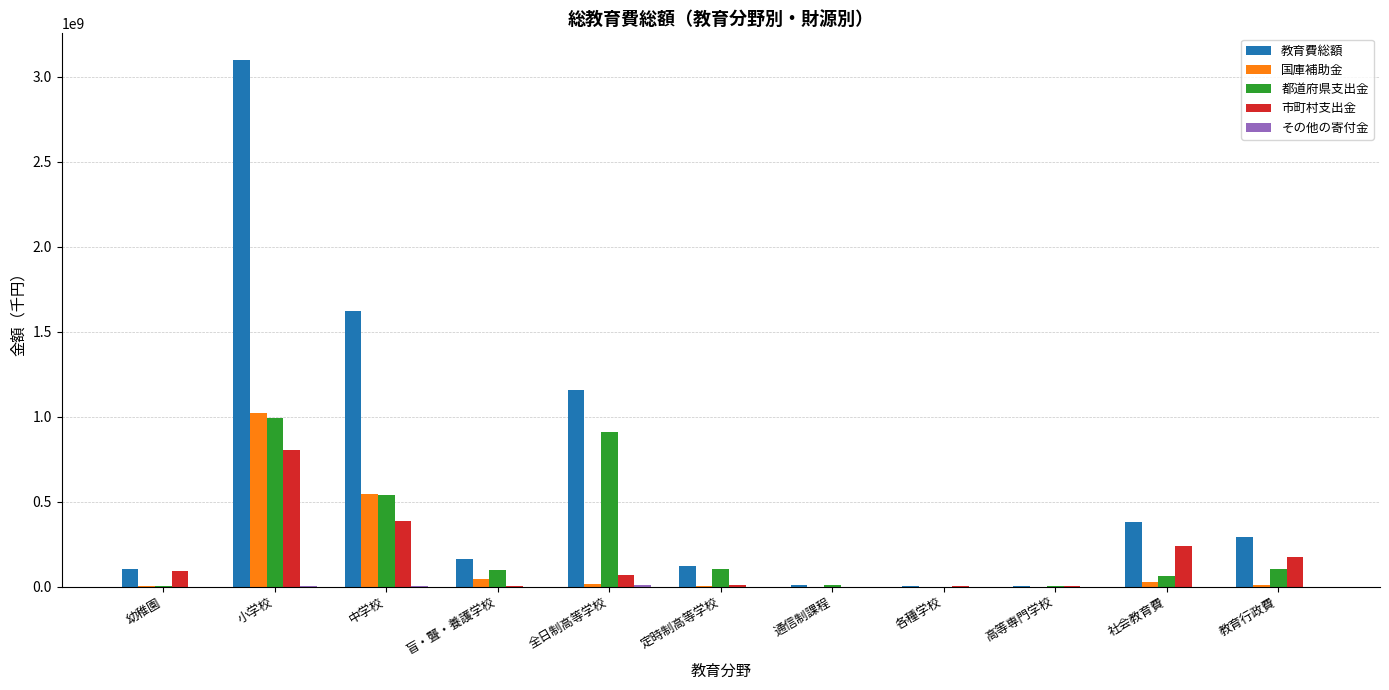

At which category is the sum across all series the highest?

小学校